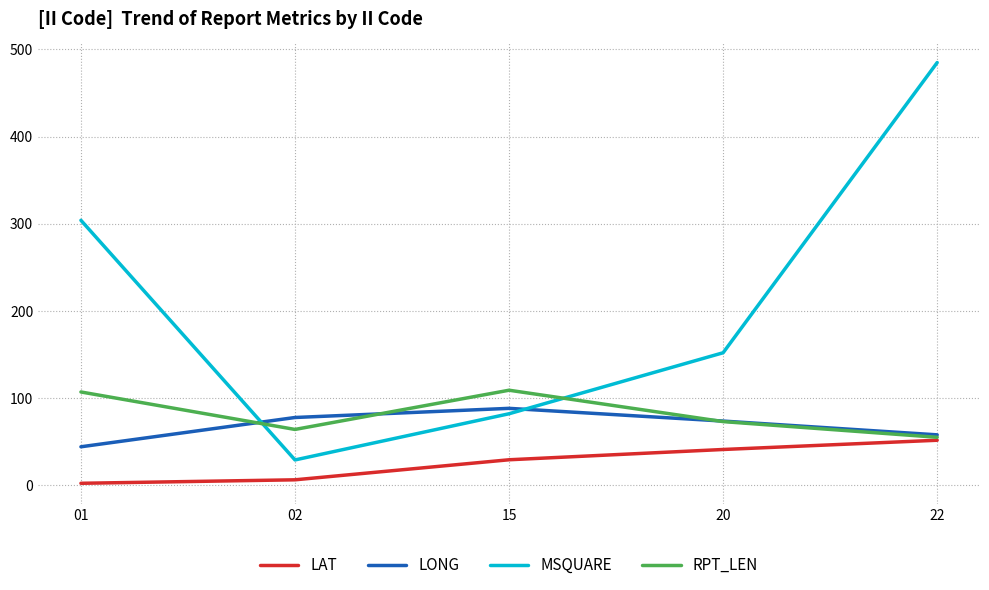

Which category has the highest value in the MSQUARE series?

22